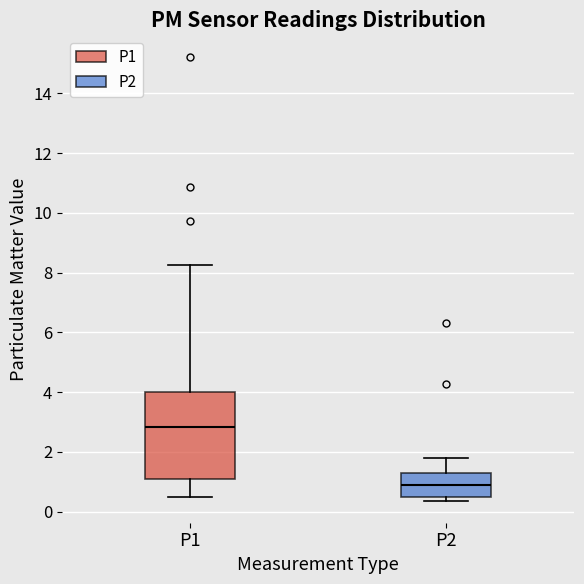

Which box's median line is the lowest?

P2